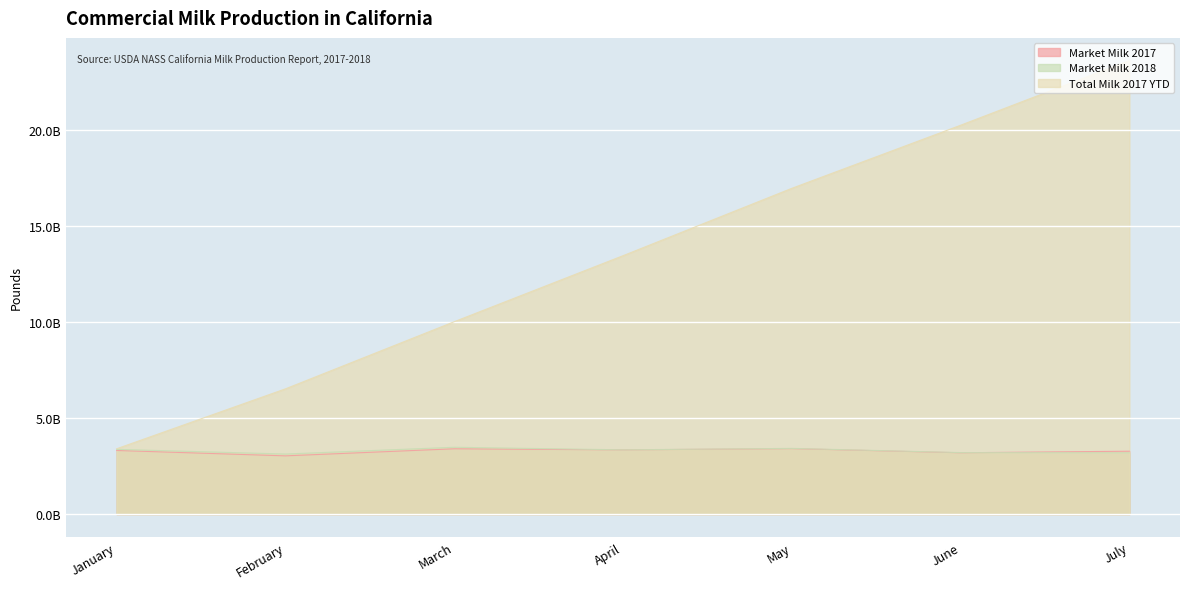

Is the value of Total Milk 2017 YTD at February greater than the value of Market Milk 2017 at June?

Yes